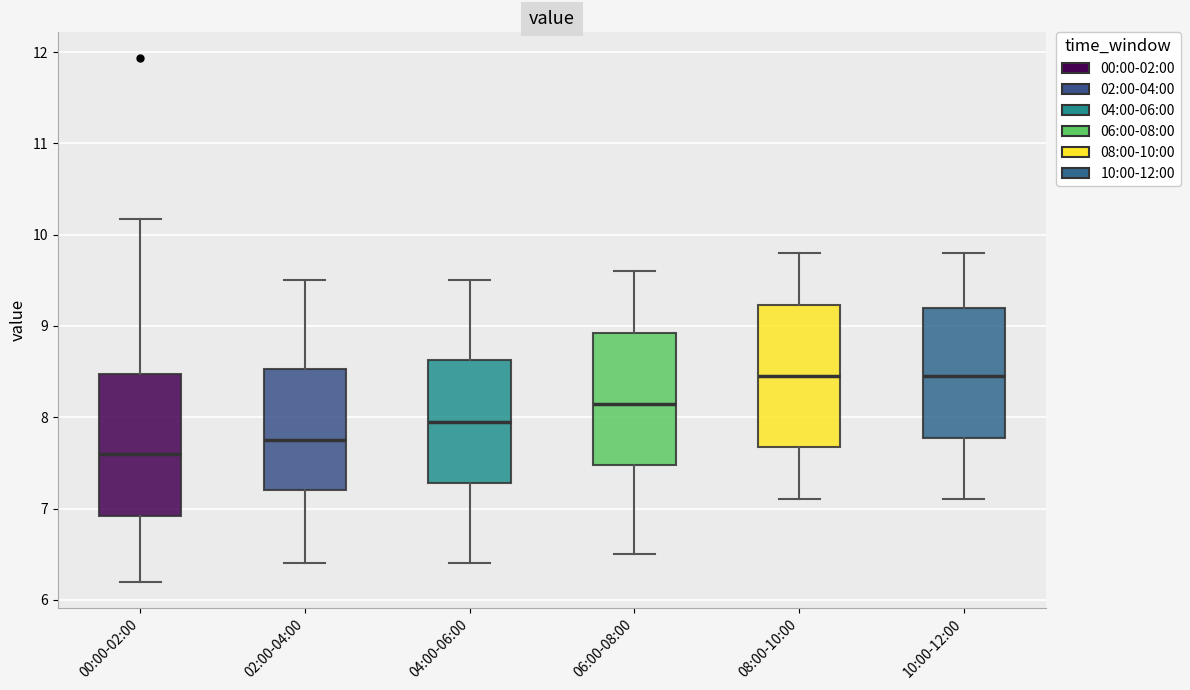

Where does the median line of the box for 02:00-04:00 sit on the y-axis? The values are not printed on the chart, so give them approximately, as read against the axis.

7.8